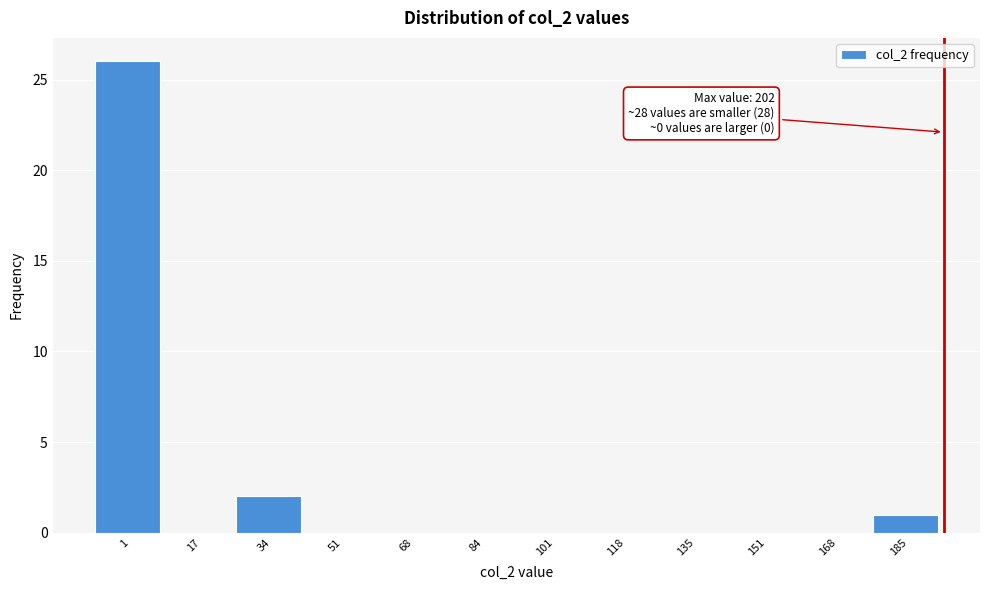

Reading left to right, list all the values displayed in this chart.

1=26	17=0	34=2	51=0	68=0	84=0	101=0	118=0	135=0	151=0	168=0	185=1